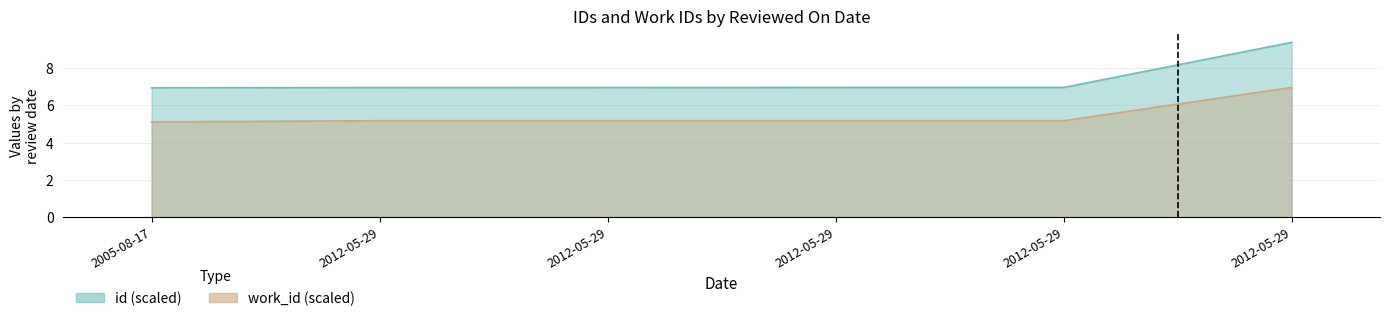

Which category has the lowest value in the id series?

2005-08-17